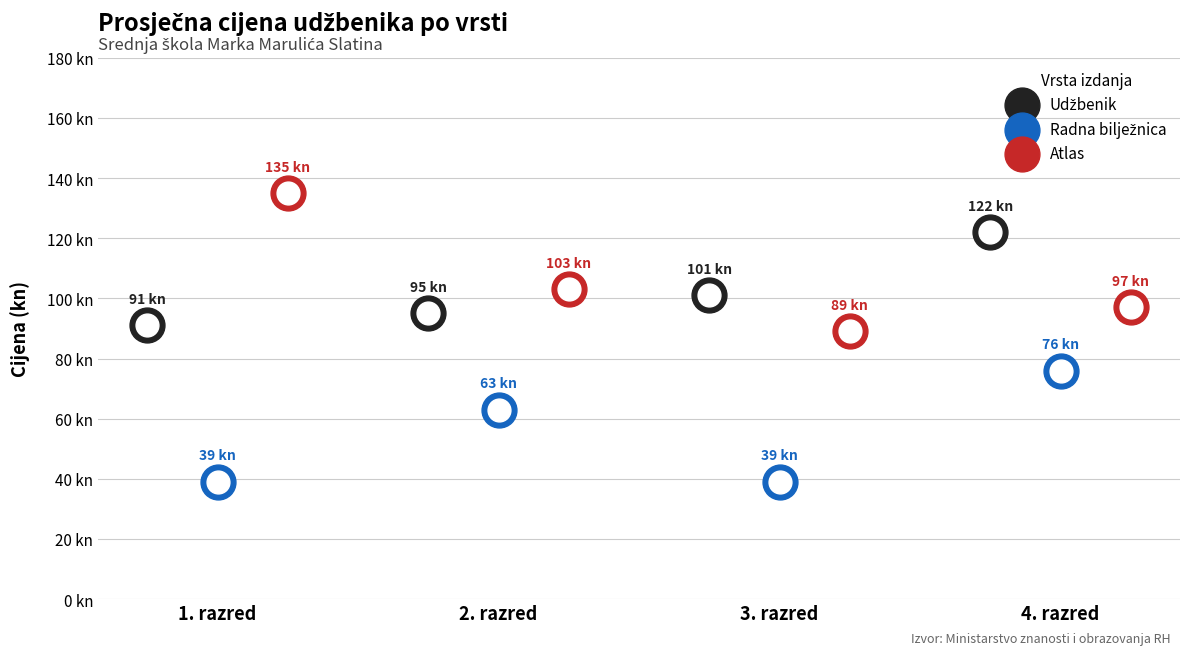

What are all the series names shown in the legend?

Udžbenik, Radna bilježnica, Atlas